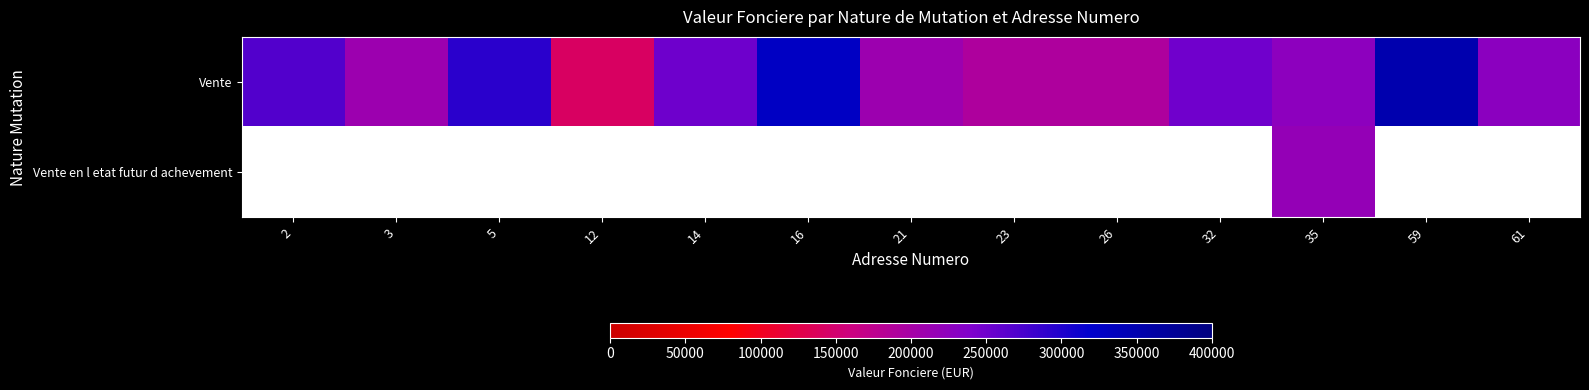

Which series has the largest total across all categories?

Vente